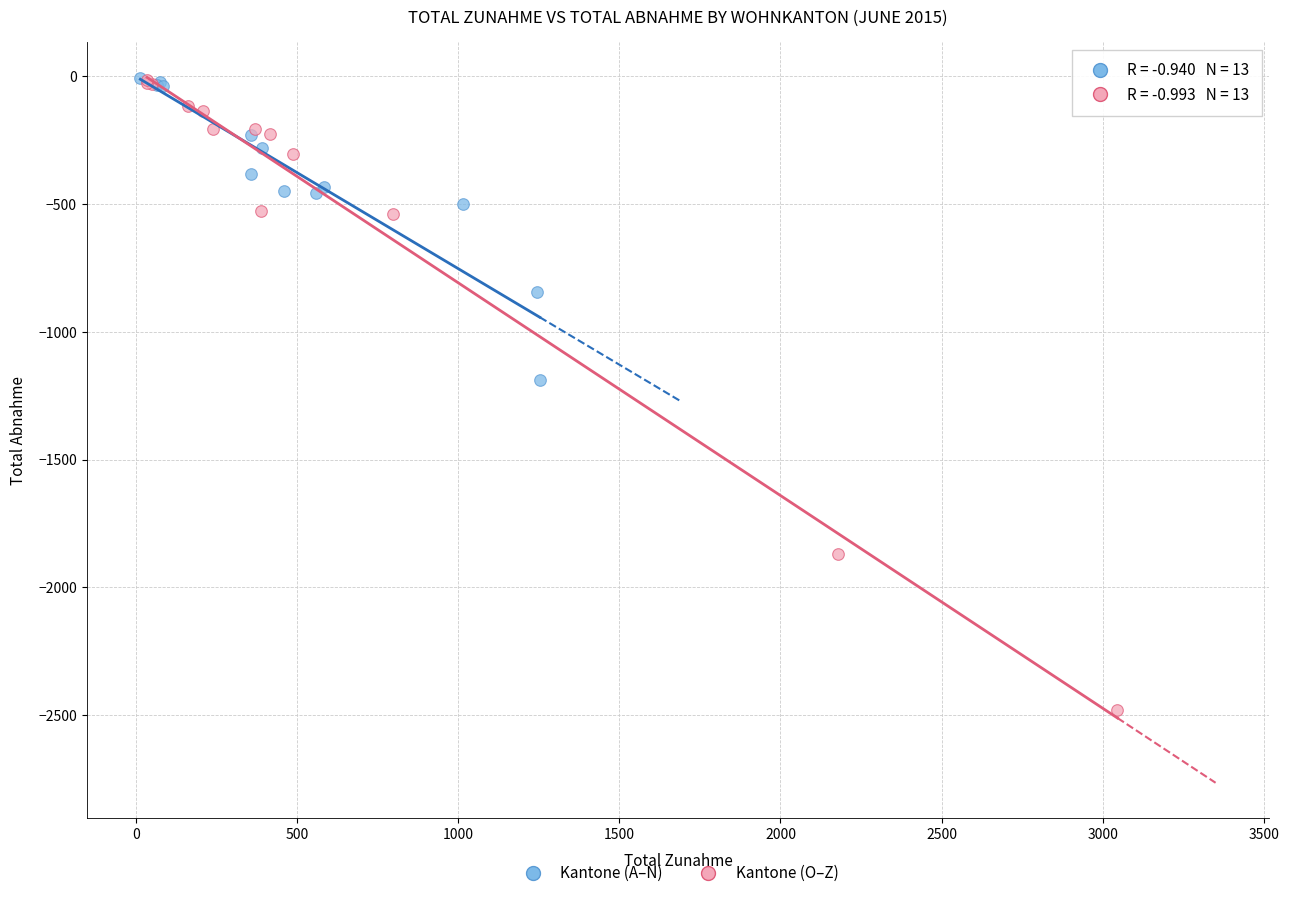

Which series contains the lowest Y value?

Kantone (O–Z)